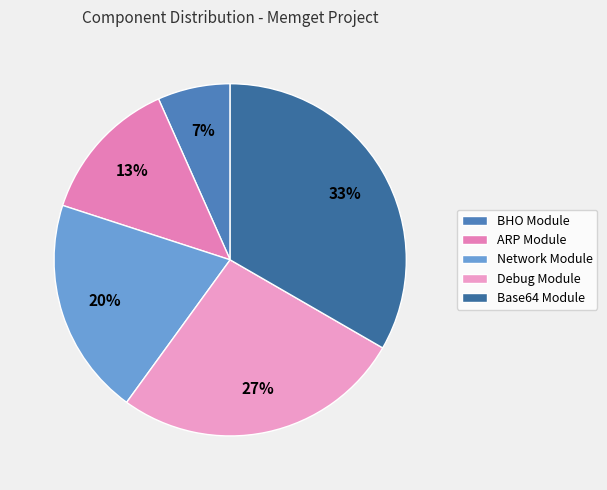

Rank the categories by value from lowest to highest.

BHO Module, ARP Module, Network Module, Debug Module, Base64 Module